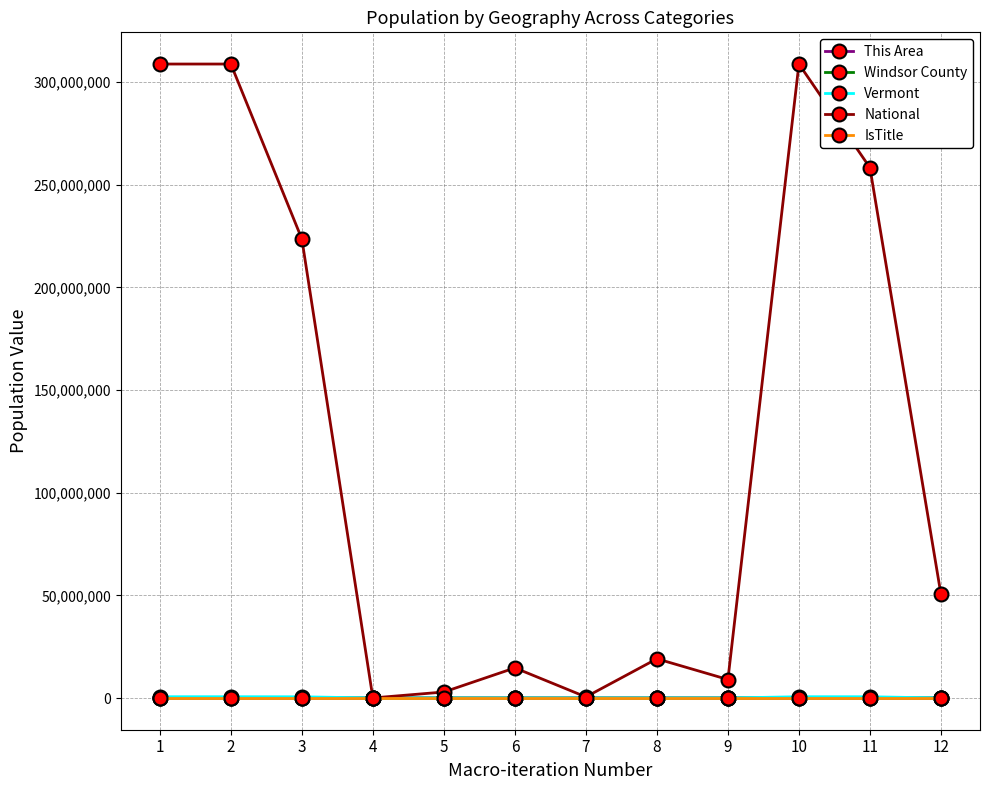

What is the value of the Vermont point at the 1st from the left?

625741